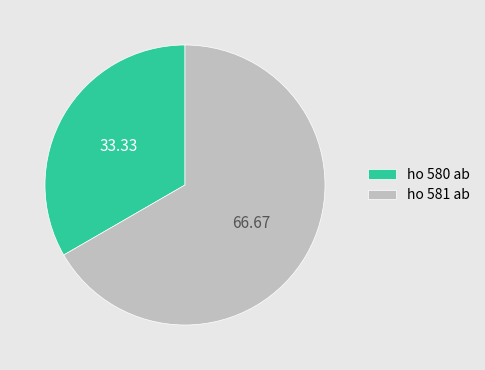

What is the largest slice in the pie chart?

ho 581 ab